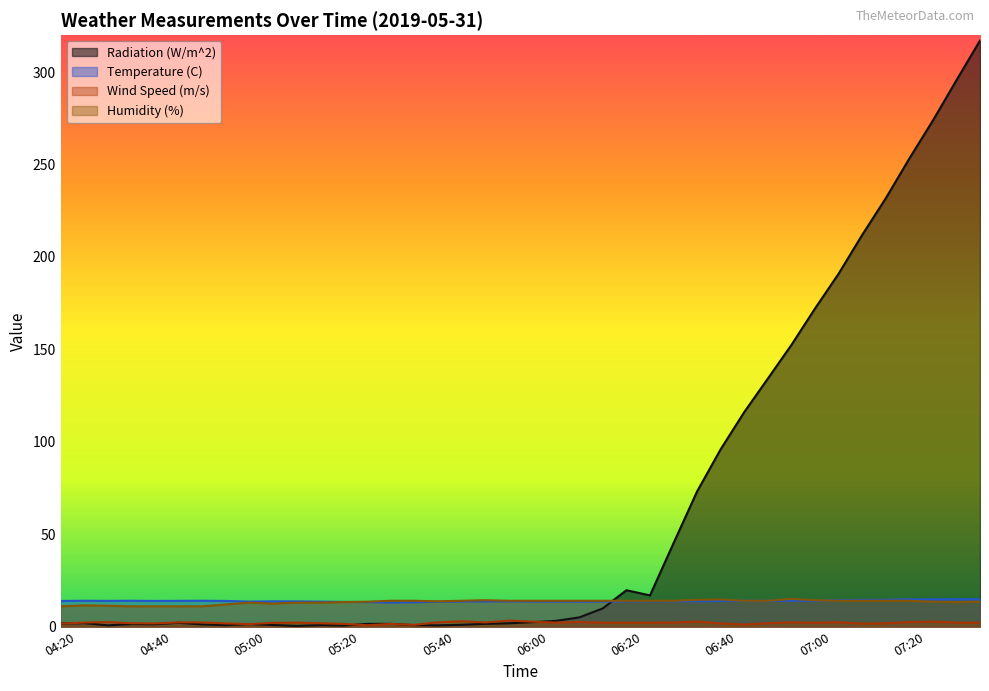

Reading left to right, list all the values displayed in this chart.

Radiation (W/m^2): 1.7	1.9	0.7	1.4	1.3	2.1	1.2	0.8	1.4	0.9	0.4	0.8	0.6	1.5	1.5	0.8	0.7	1.0	1.5	1.8	2.4	3.1	5.0	9.9	19.7	16.9	45.2	73.2	96.0	116.1	134.2	152.4	172.1	190.9	211.9	231.7	253.2	273.8	295.6	317.1
Temperature (C): 13.9	14.0	13.9	14.0	13.9	13.9	14.0	13.9	13.6	13.7	13.7	13.6	13.4	13.3	13.1	13.2	13.5	13.7	13.6	13.7	13.6	13.6	13.5	13.6	13.7	13.8	13.7	13.8	13.9	14.0	14.0	14.1	14.0	14.3	14.4	14.5	14.8	14.8	14.8	14.8
Wind Speed (m/s): 1.6	2.2	2.5	1.9	1.7	2.3	2.3	1.8	1.4	2.0	2.2	1.9	1.5	0.8	1.5	0.9	2.4	2.9	2.3	3.2	2.7	2.1	2.5	2.1	2.1	2.1	2.2	2.8	1.7	1.1	1.9	2.3	2.1	2.4	1.6	1.8	2.5	2.7	2.2	2.1
Humidity (%): 11.0	11.5	11.3	11.0	11.0	11.0	11.0	12.0	13.0	12.5	13.0	13.0	13.3	13.5	14.0	14.0	13.7	14.0	14.3	14.0	14.0	14.0	14.0	14.0	14.0	14.0	14.0	14.5	14.7	14.0	14.0	15.0	14.3	14.0	14.0	14.0	14.0	13.5	13.3	13.5